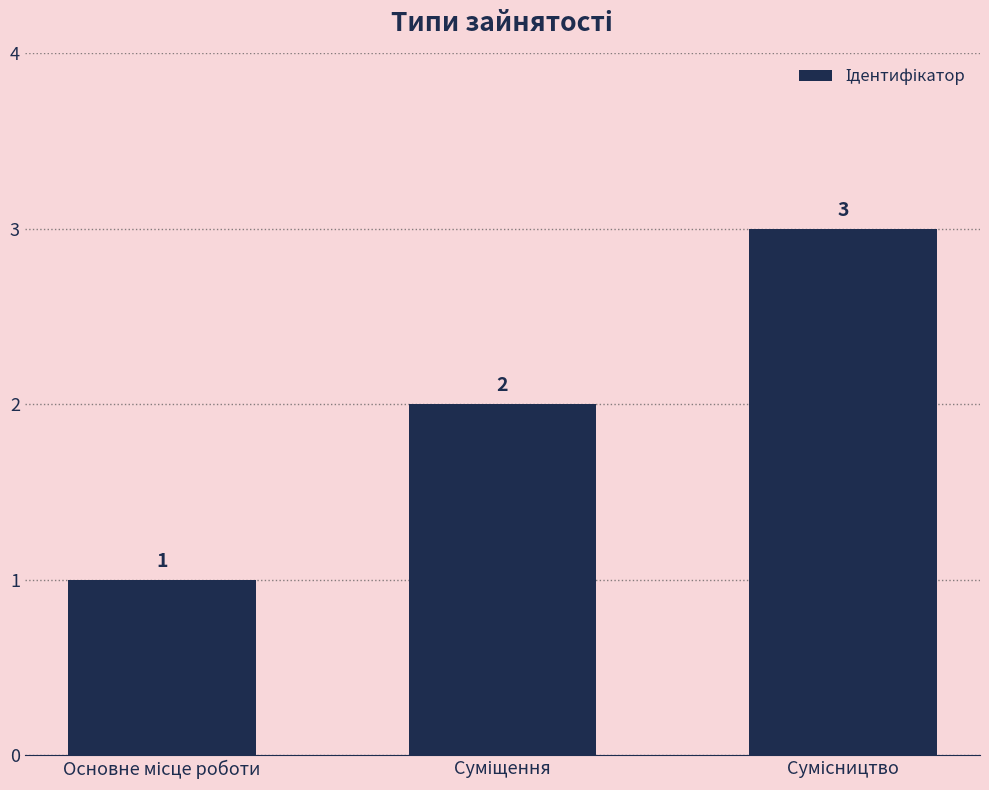

What is the value of the 2nd bar from the left?

2